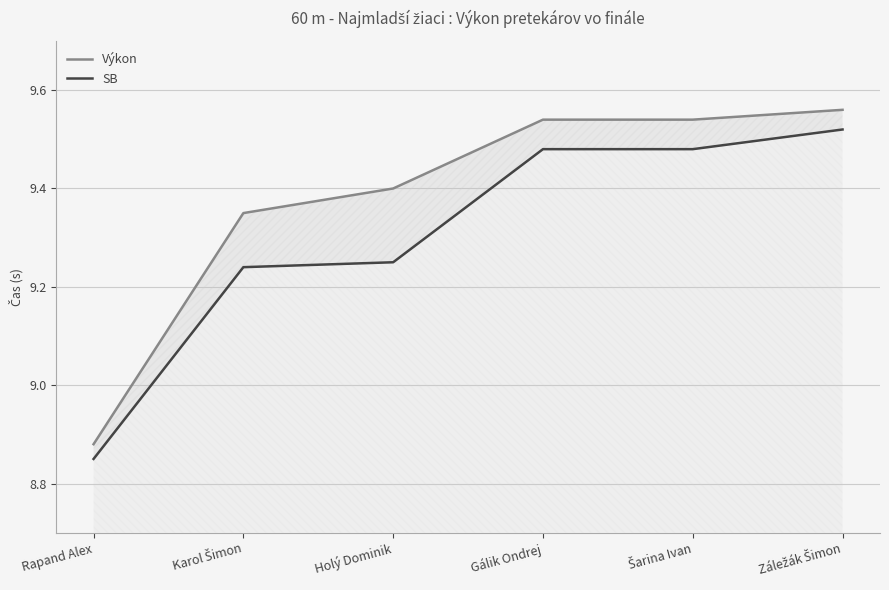

Between Karol Šimon and Holý Dominik, which is larger?

Holý Dominik